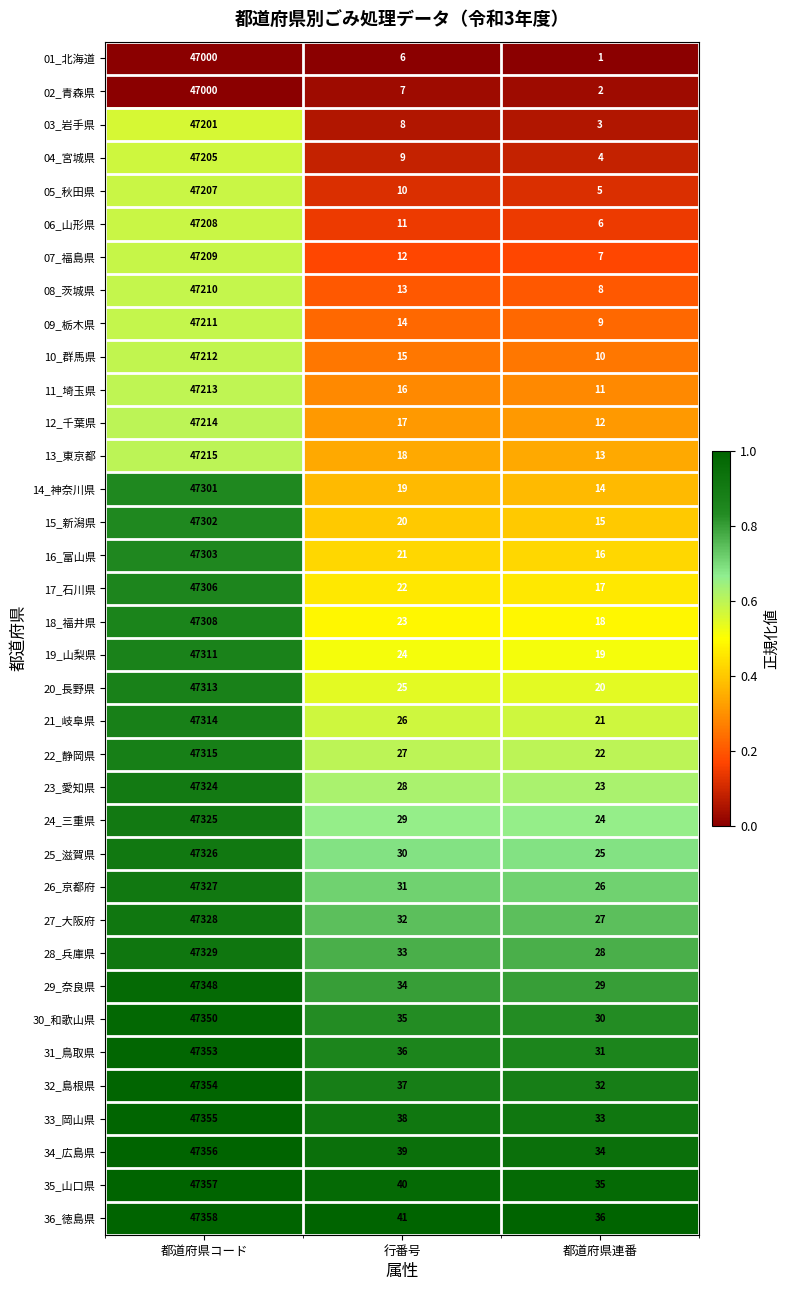

What is the difference between the highest and lowest values at 行番号?

35